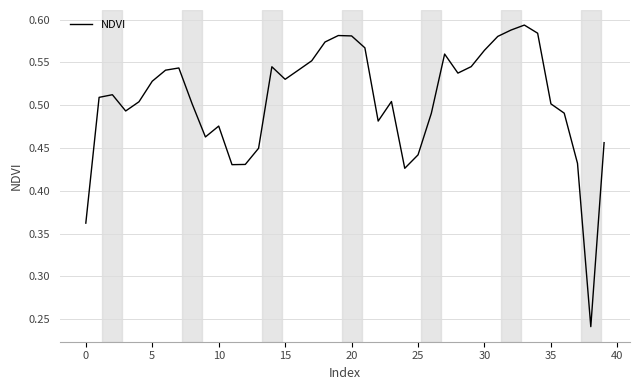

At which category does the chart reach its peak across all series?

33